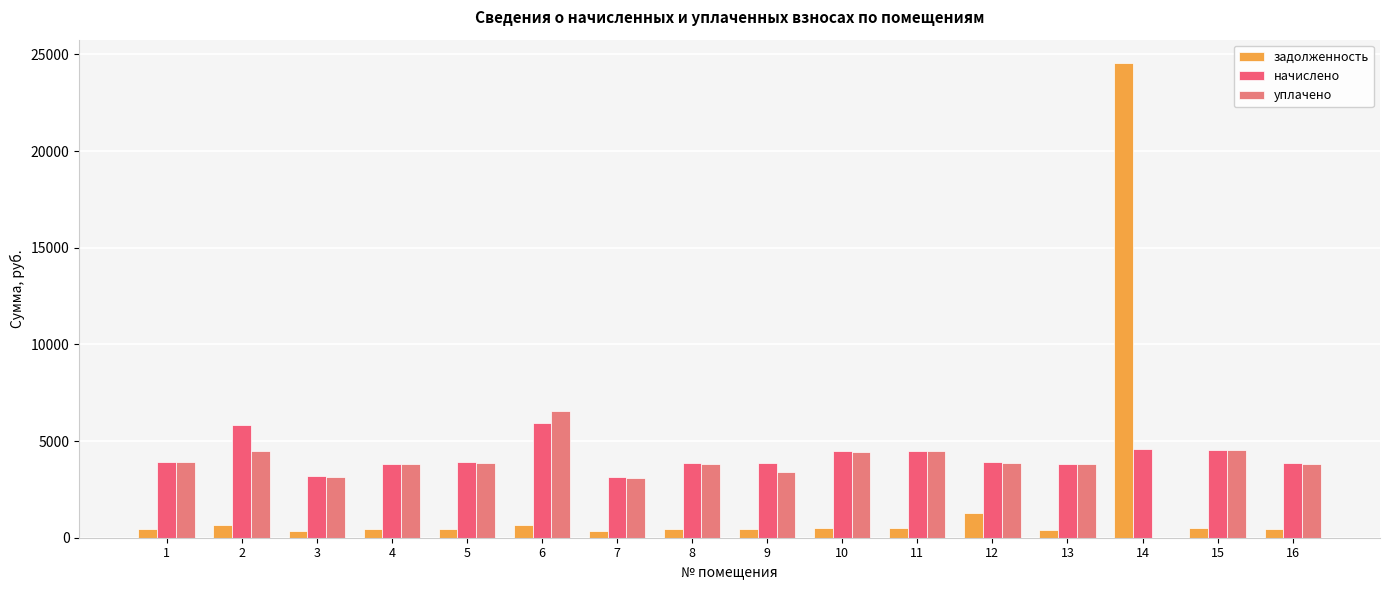

What is the sum of the начислено values at 9 and 15?

8394.4